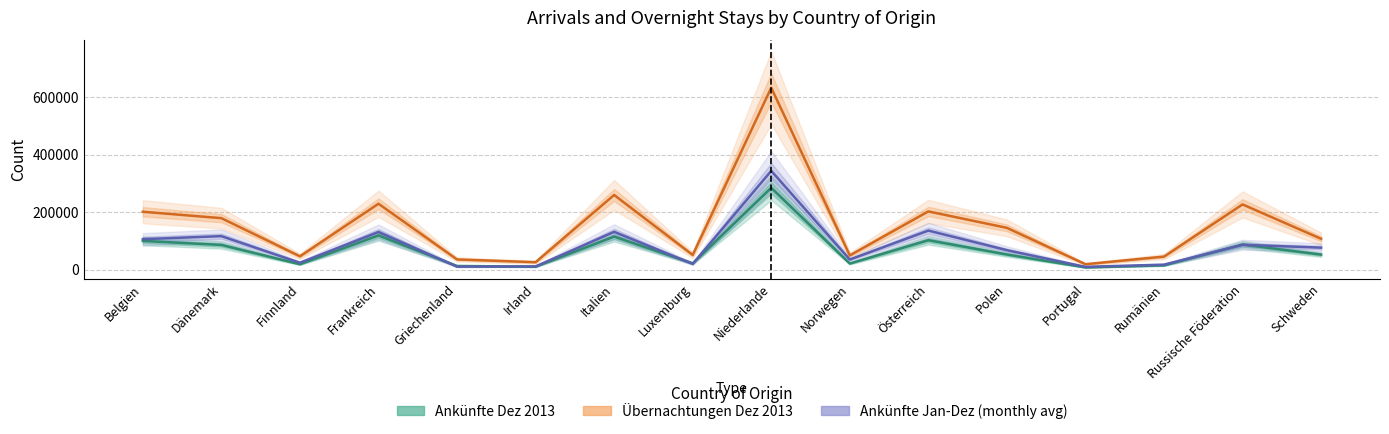

At which label does Übernachtungen Dez 2013 reach its peak?

Niederlande